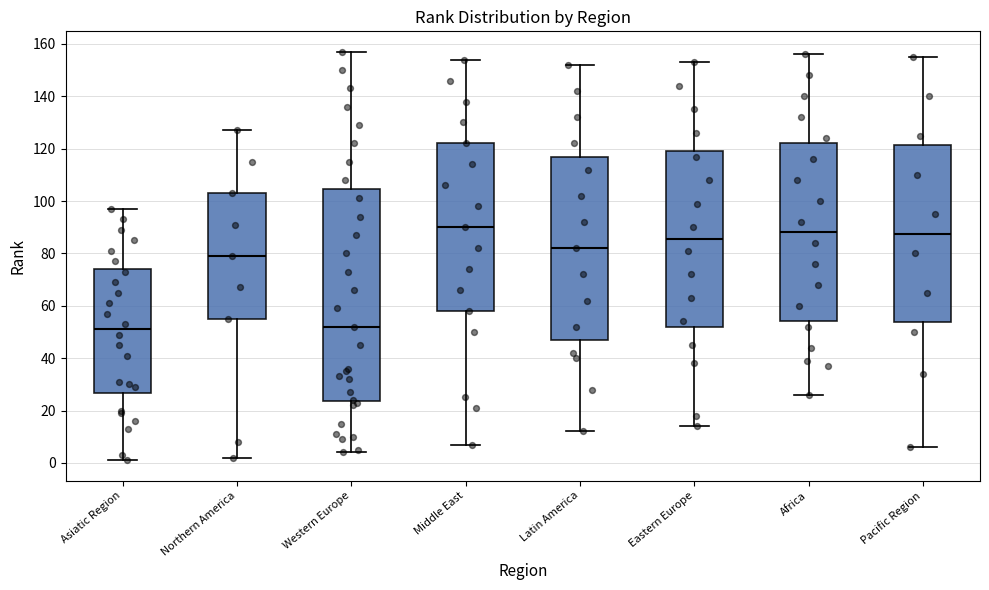

Which box is the tallest, from its lower edge to its upper edge?

Western Europe